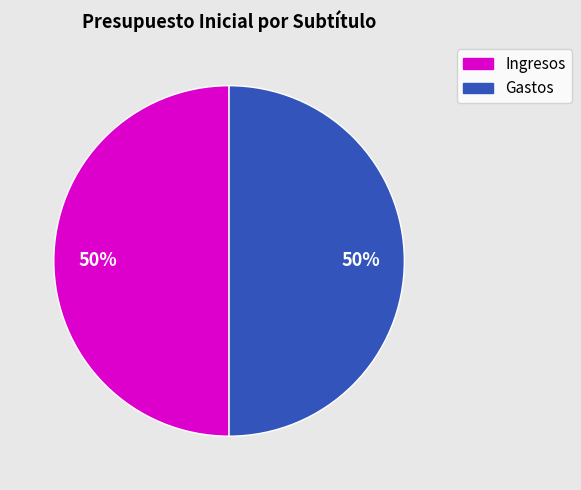

To the nearest percent, what is the average slice percentage?

50%